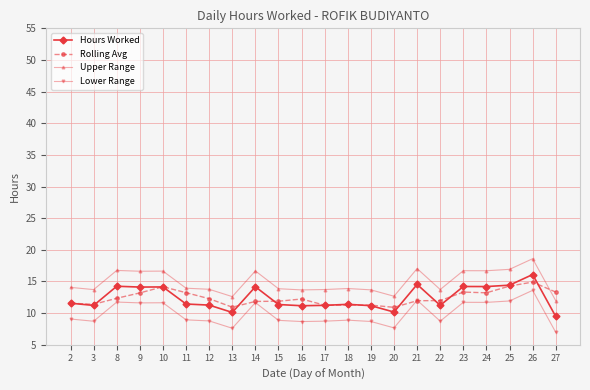

What is the value of the Lower Range point at the 8th from the left?

7.6